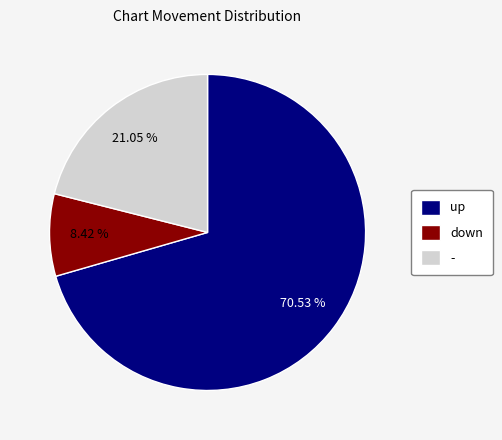

How much of the chart is everything except up?

29.5%